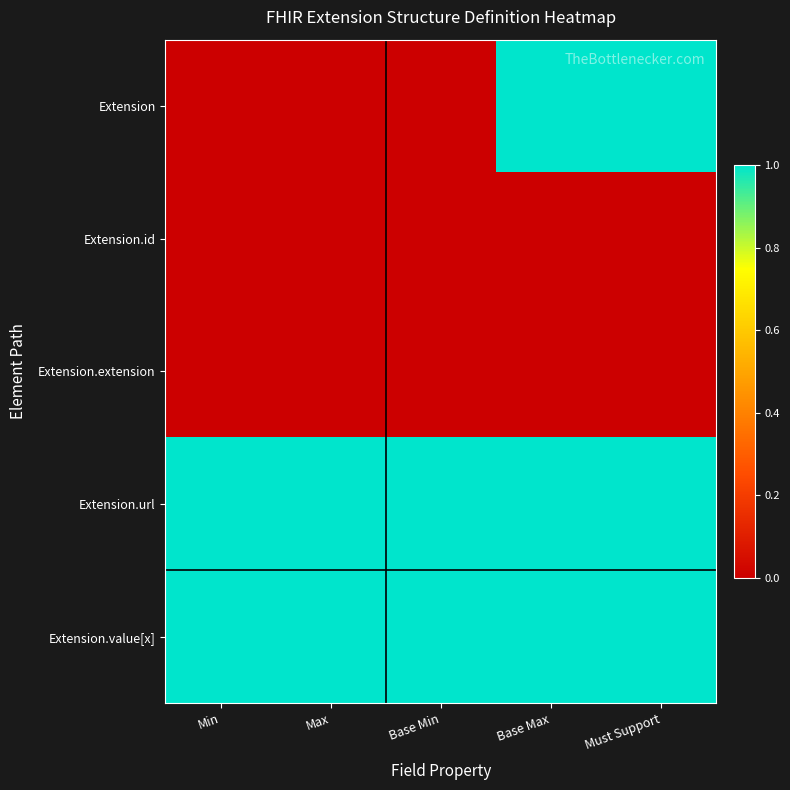

At how many categories does at least one series exceed 0?

5